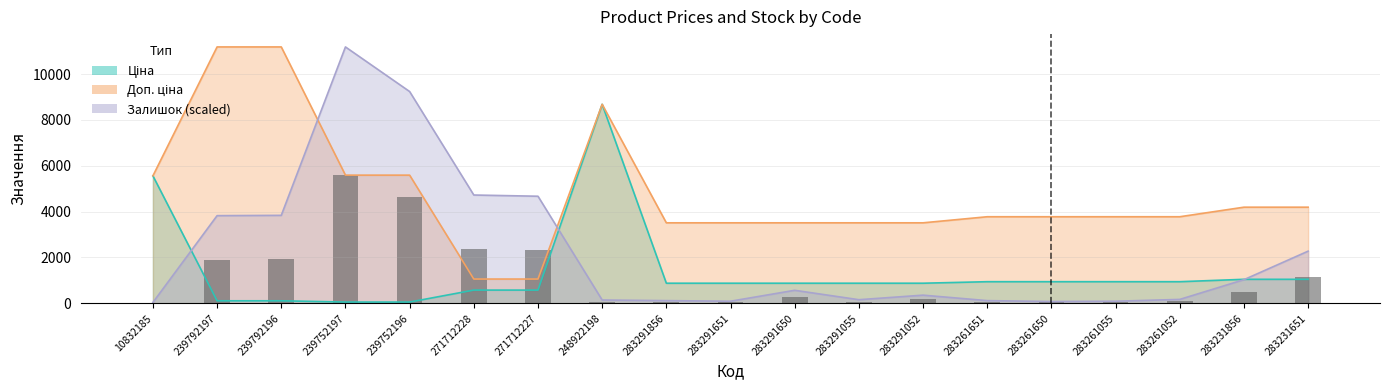

What value does the Ціна series have at 283261651?

944.2